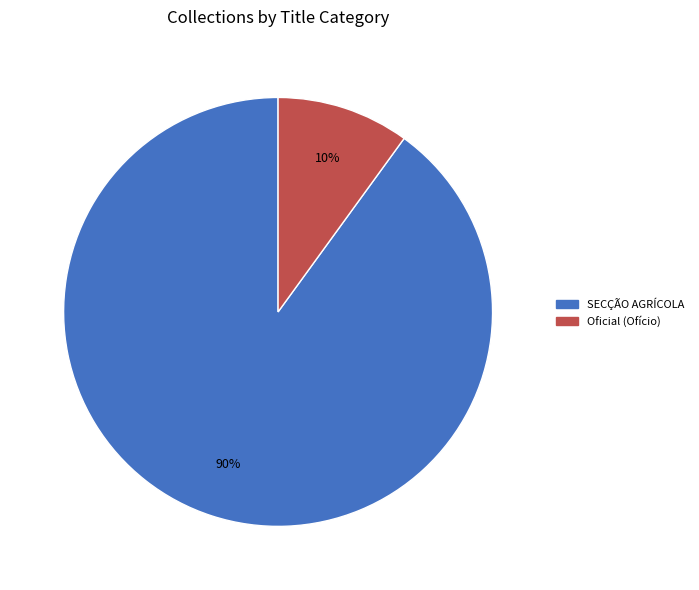

Is there a majority slice in this chart?

Yes